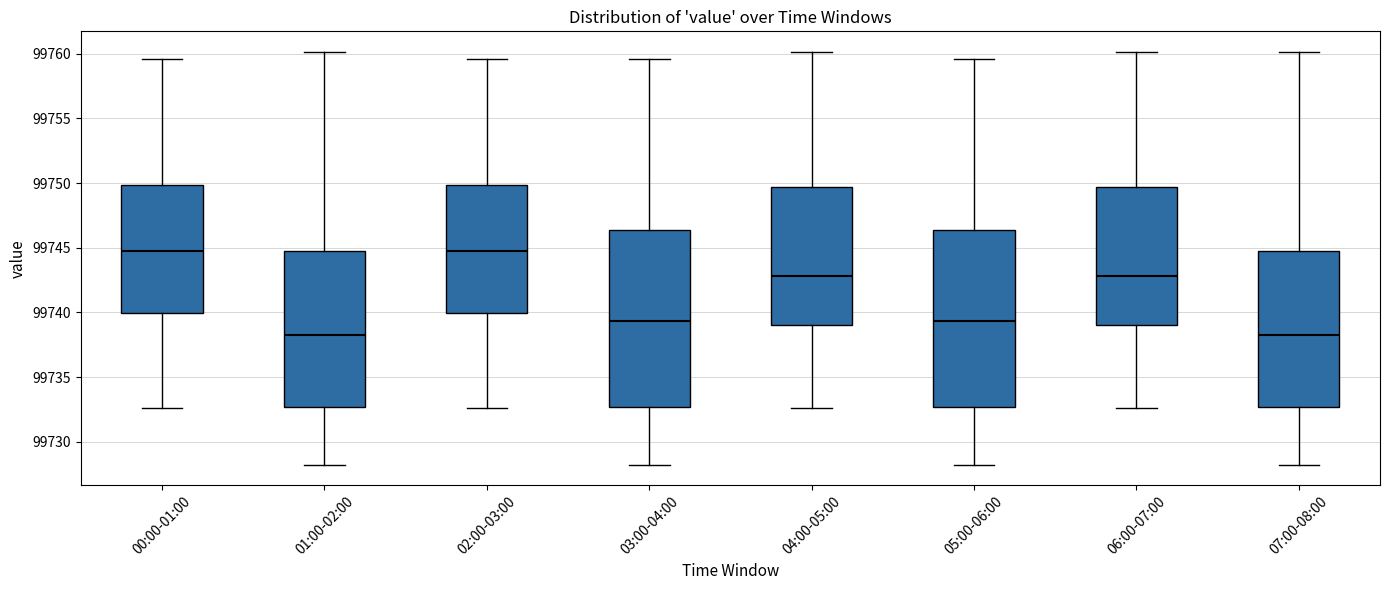

Reading left to right, transcribe this box plot: for each box, give where its median line is, the range the box spans, and where its two whiskers end, as read against the y-axis. The values are not printed on the chart, so give them approximately, as read against the axis.

00:00-01:00: median 99745.0, box 99740.0 to 99750.0, whiskers 99732.5 to 99759.5
01:00-02:00: median 99738.5, box 99732.5 to 99745.0, whiskers 99728.5 to 99760.0
02:00-03:00: median 99745.0, box 99740.0 to 99750.0, whiskers 99732.5 to 99759.5
03:00-04:00: median 99739.5, box 99732.5 to 99746.5, whiskers 99728.5 to 99759.5
04:00-05:00: median 99743.0, box 99739.0 to 99749.5, whiskers 99732.5 to 99760.0
05:00-06:00: median 99739.5, box 99732.5 to 99746.5, whiskers 99728.5 to 99759.5
06:00-07:00: median 99743.0, box 99739.0 to 99749.5, whiskers 99732.5 to 99760.0
07:00-08:00: median 99738.5, box 99732.5 to 99745.0, whiskers 99728.5 to 99760.0